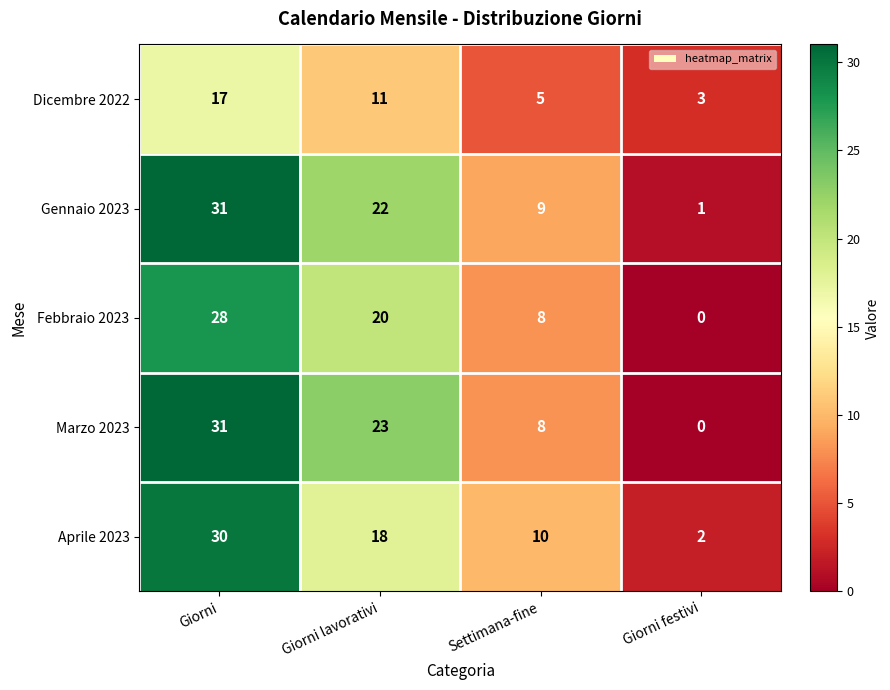

Reading right to left, what are all the values shown in this chart?

Dicembre 2022: Giorni festivi=3	Settimana-fine=5	Giorni lavorativi=11	Giorni=17
Gennaio 2023: Giorni festivi=1	Settimana-fine=9	Giorni lavorativi=22	Giorni=31
Febbraio 2023: Giorni festivi=0	Settimana-fine=8	Giorni lavorativi=20	Giorni=28
Marzo 2023: Giorni festivi=0	Settimana-fine=8	Giorni lavorativi=23	Giorni=31
Aprile 2023: Giorni festivi=2	Settimana-fine=10	Giorni lavorativi=18	Giorni=30